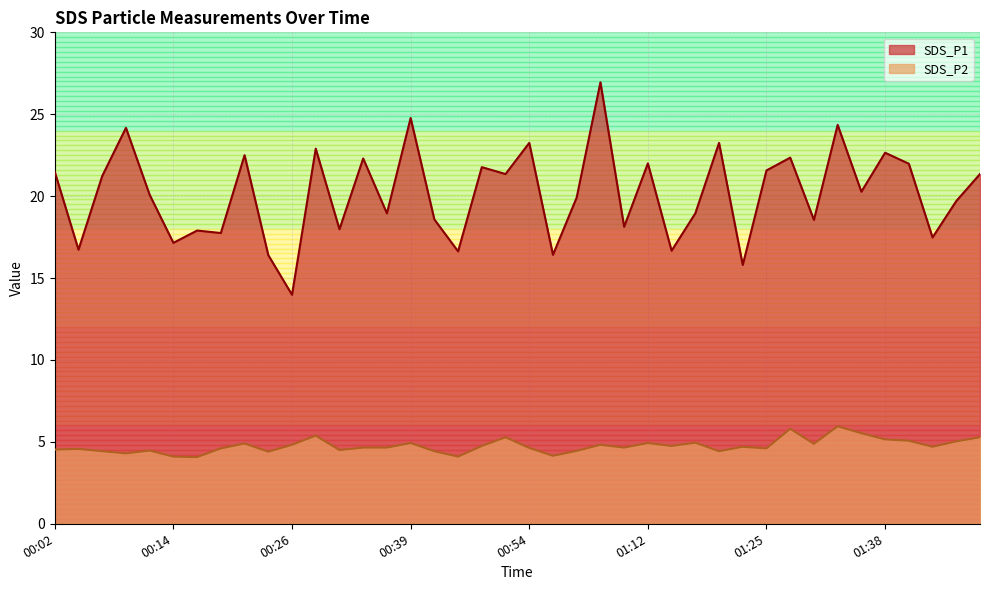

True or false: SDS_P1 and SDS_P2 intersect in this chart.

False